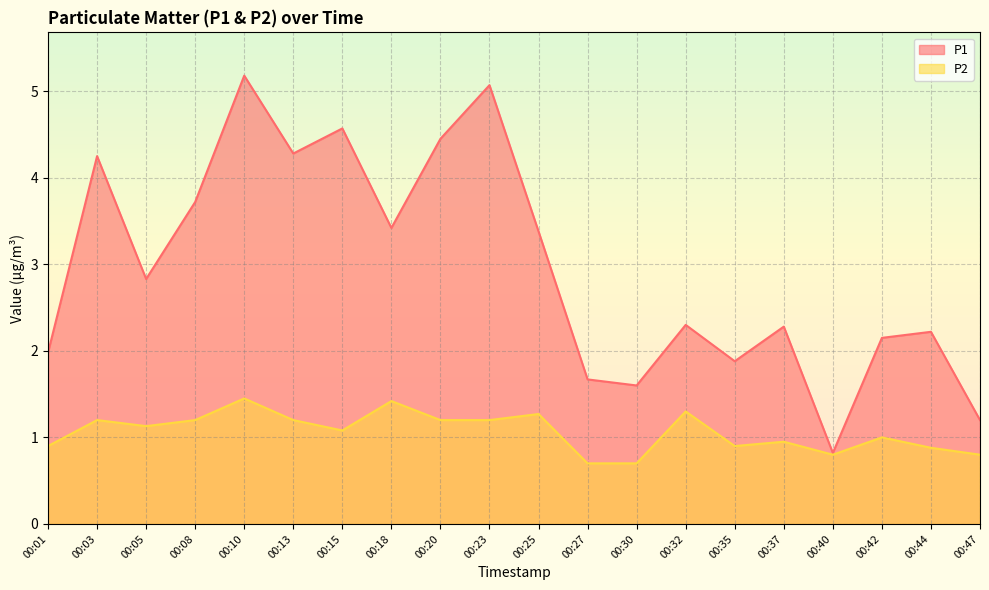

Reading left to right, transcribe all the data shown in this chart.

P1: 2.0	4.2	2.8	3.7	5.2	4.3	4.6	3.4	4.5	5.1	3.4	1.7	1.6	2.3	1.9	2.3	0.8	2.1	2.2	1.2
P2: 0.9	1.2	1.1	1.2	1.4	1.2	1.1	1.4	1.2	1.2	1.3	0.7	0.7	1.3	0.9	0.9	0.8	1.0	0.9	0.8